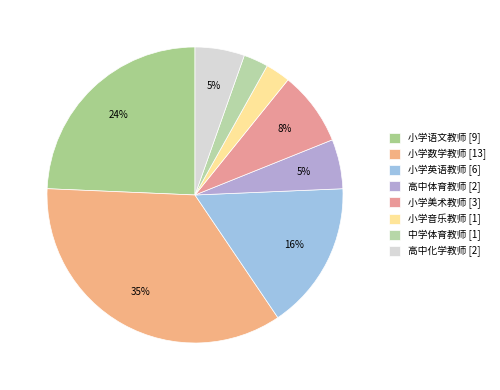

Rank the categories by value from highest to lowest.

小学数学教师, 小学语文教师, 小学英语教师, 小学美术教师, 高中体育教师, 高中化学教师, 小学音乐教师, 中学体育教师